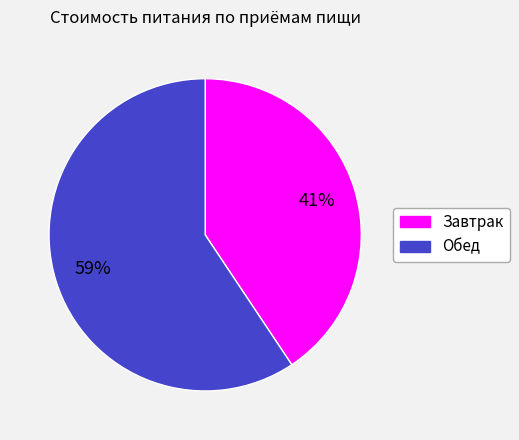

The Завтрак slice represents 41% of the pie. True or false?

True